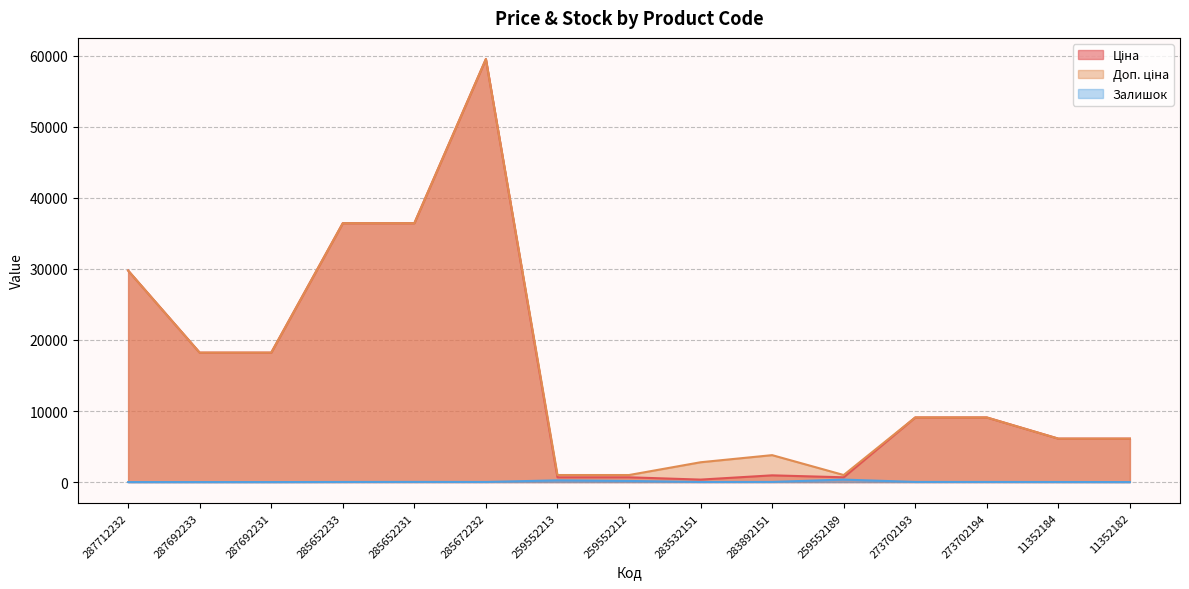

How many lines are shown in the chart?

3